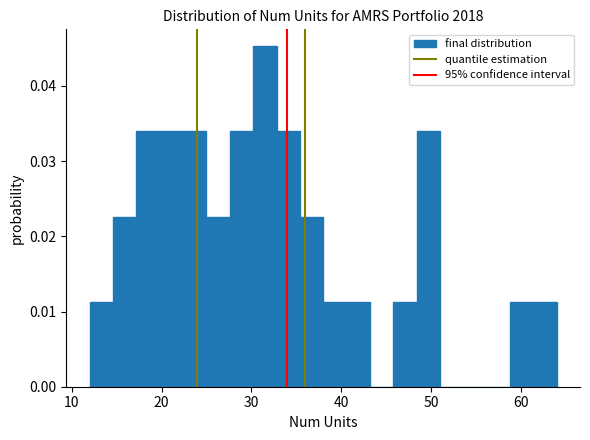

Read against the x-axis, roughly where is the centre of the tallest bar?

32